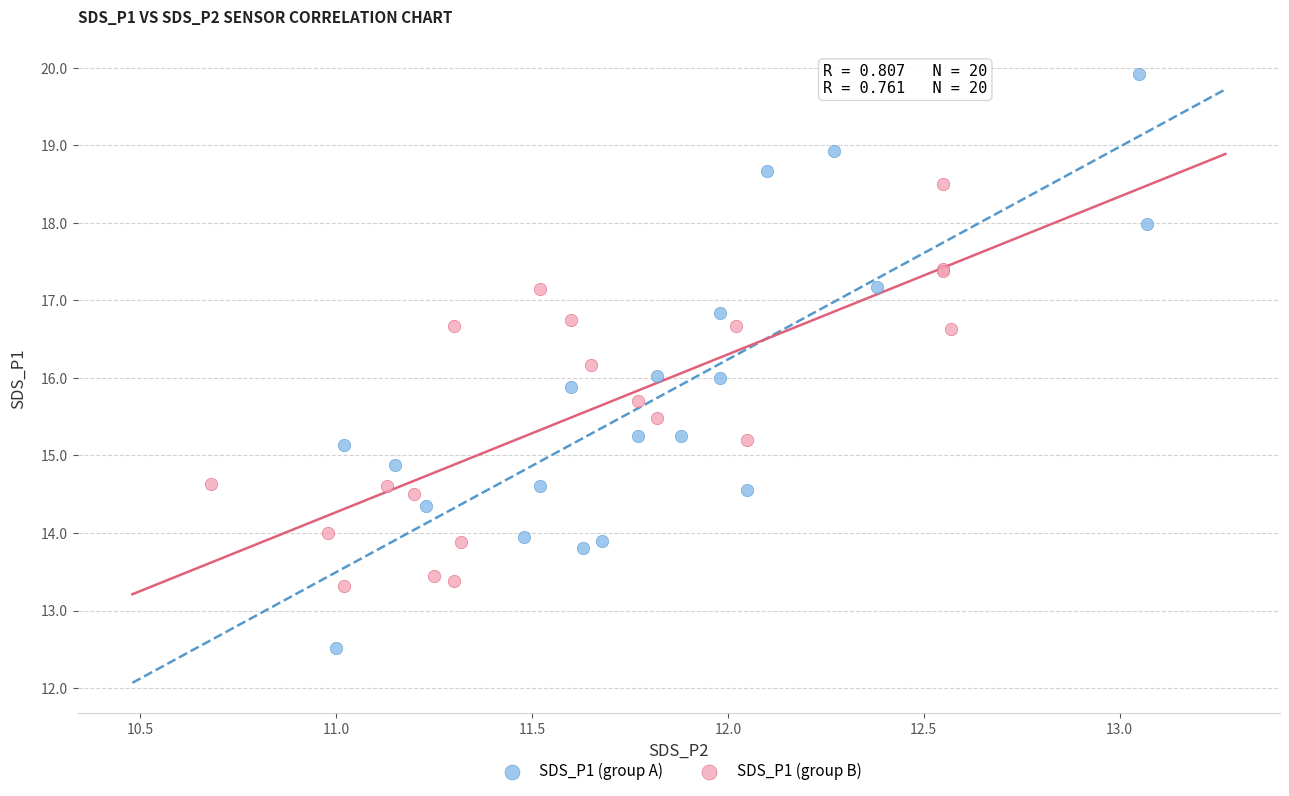

Which series reaches the minimum Y coordinate?

SDS_P1 (group A)